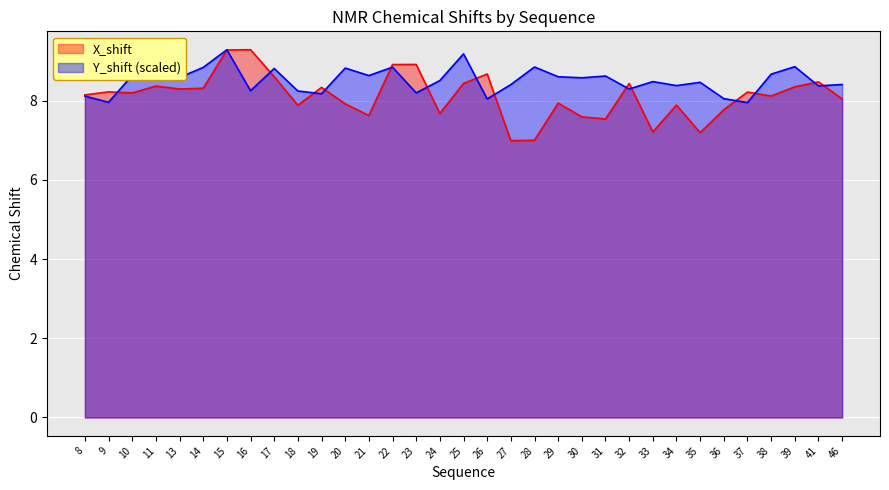

What is the spread (max minus min) of values at 26?

0.6